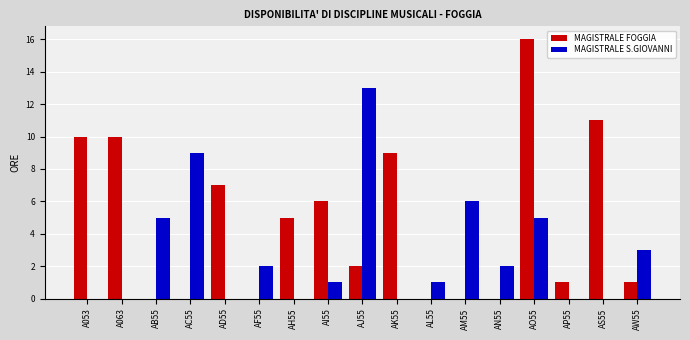

Does the chart contain stacked bars?

No